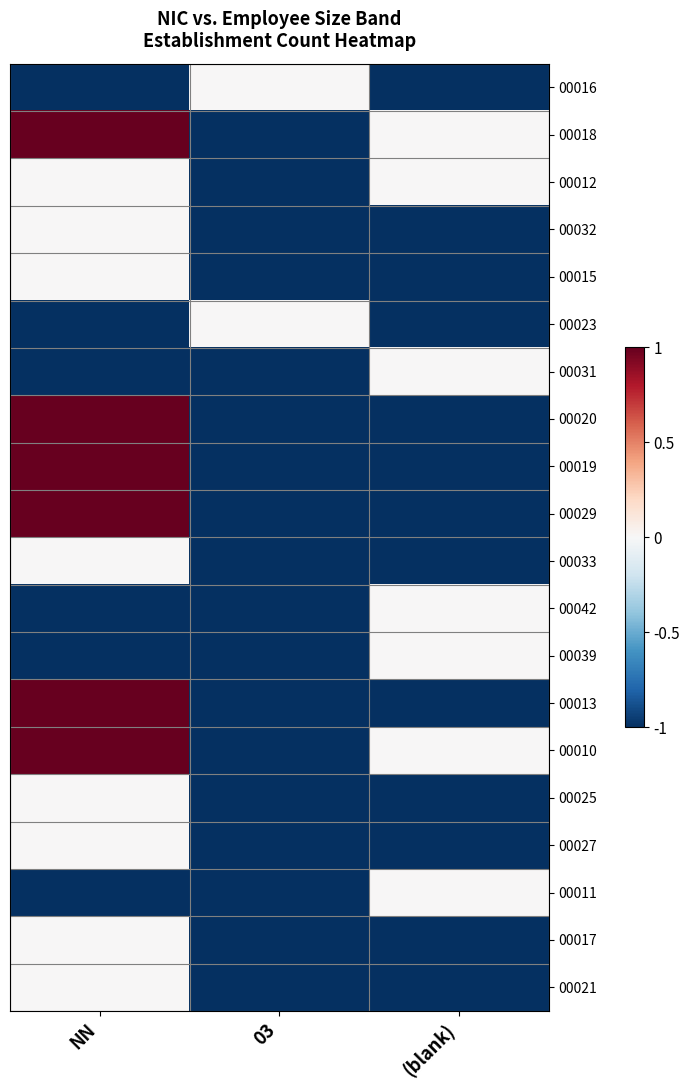

What is the minimum value shown in the chart?

-1